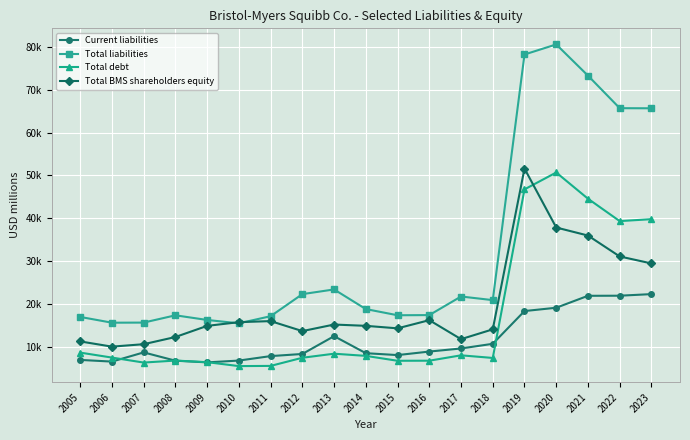

Which series has the widest spread of values?

Total liabilities